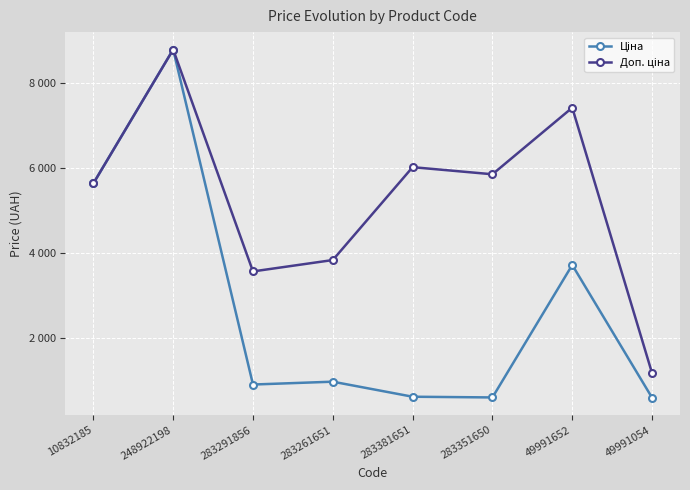

Which category has the highest value in the Доп. ціна series?

248922198